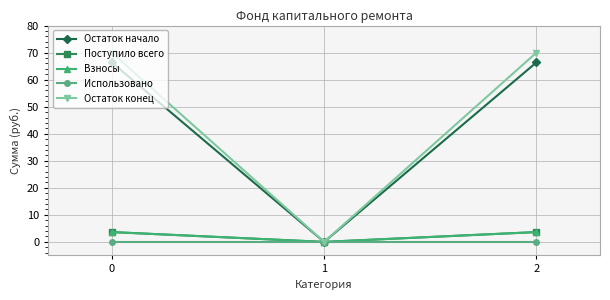

At how many categories does at least one series exceed 18?

2